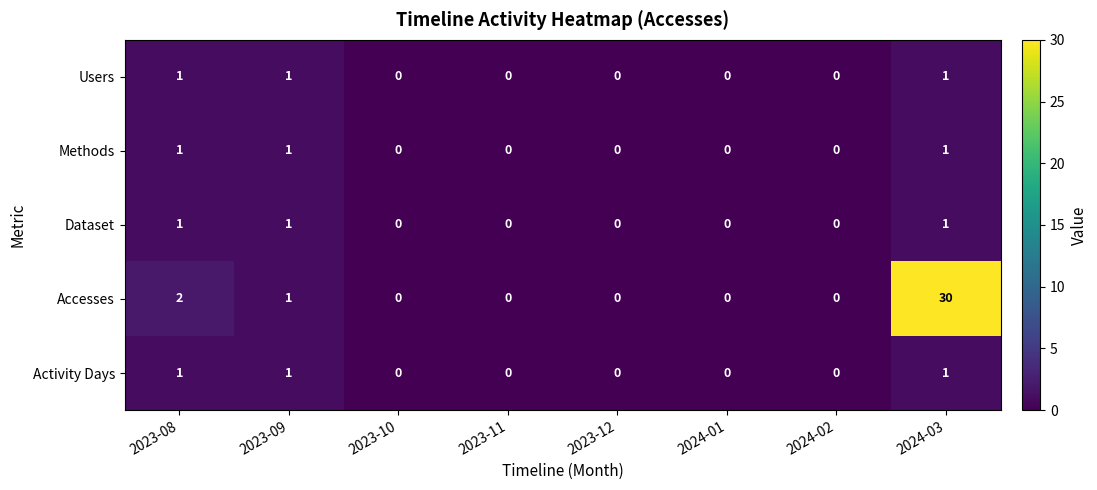

Which series has the largest range (max minus min)?

Accesses